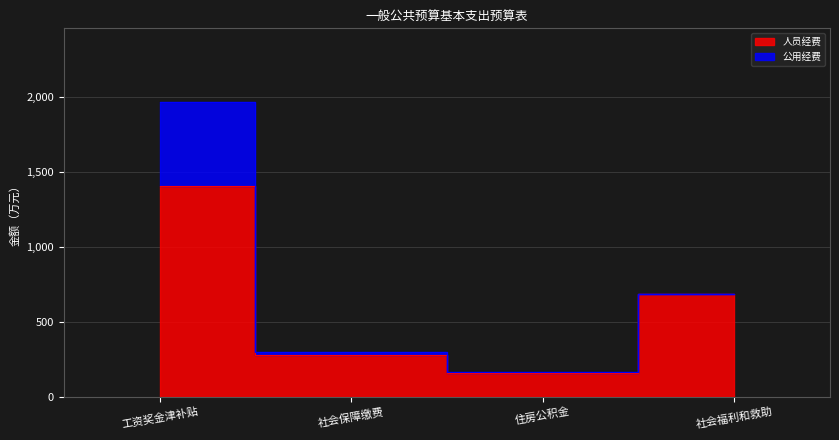

What is the value of the 4th point from the left?

684.0